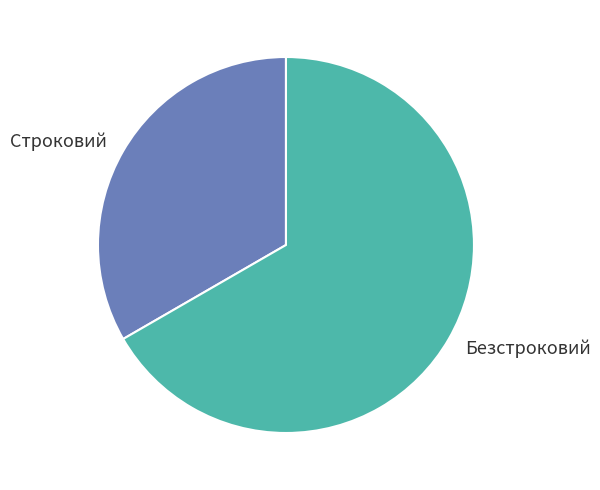

The Строковий slice represents 33% of the pie. True or false?

True